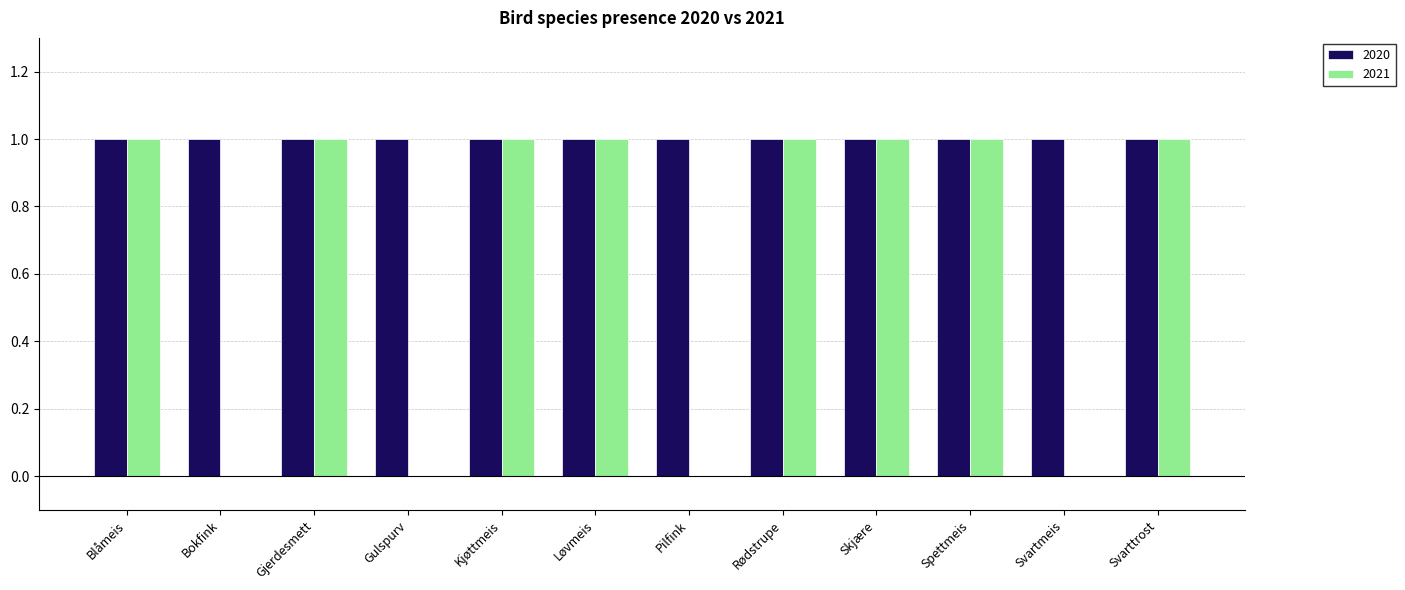

Between Bokfink and Spettmeis, which series saw the biggest shift?

2021